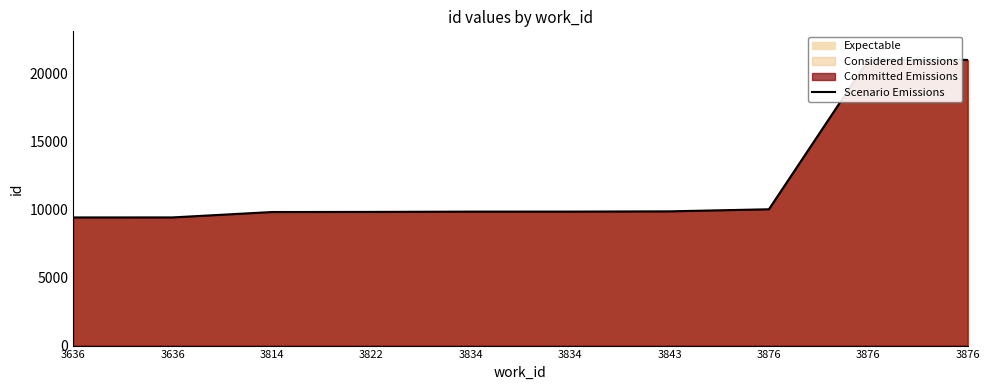

What is the value of the 3rd point from the left?

9835